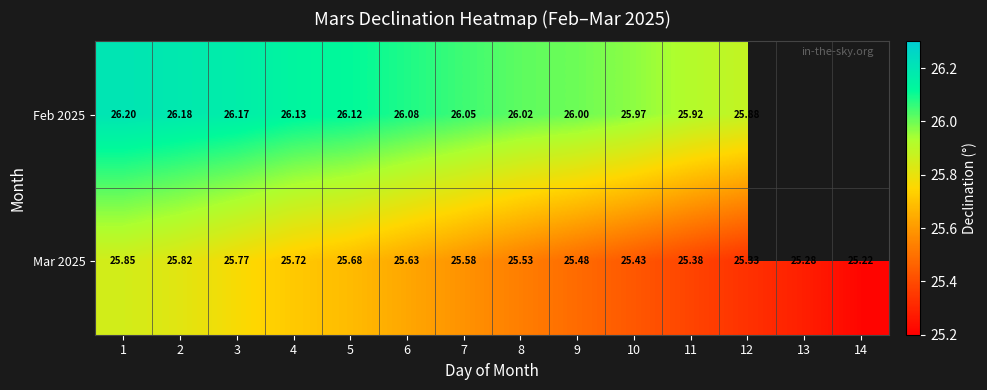

Is the value of Mar 2025 at 10 greater than the value of Feb 2025 at 7?

No